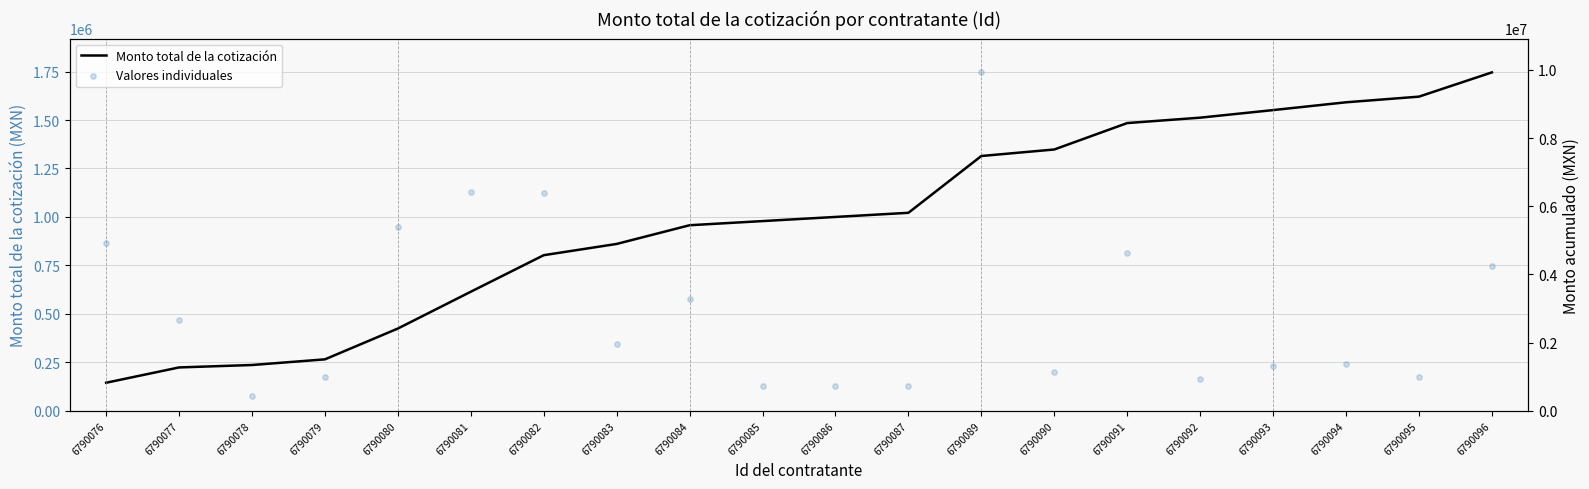

Is the value of Valores individuales at 6790090 greater than the value of Monto total de la cotización at 6790079?

No